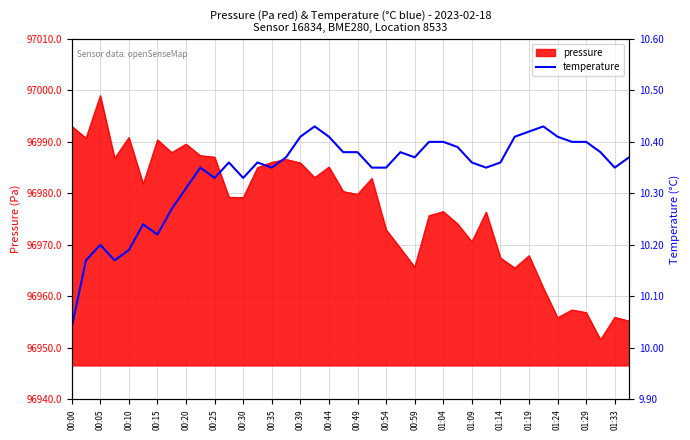

At which label is the value closest to 10?

00:00